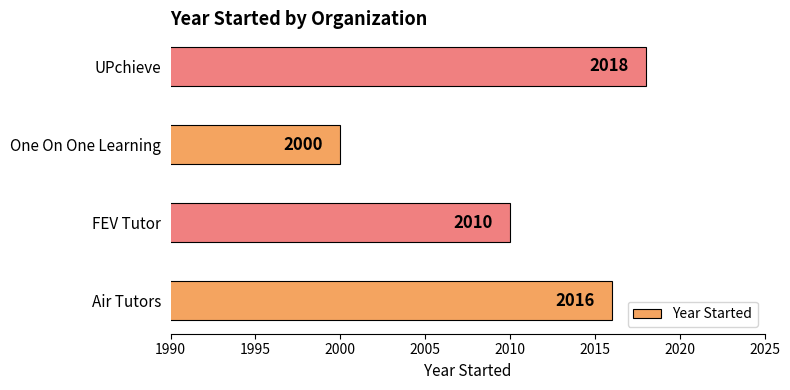

How many bars are there in total?

4